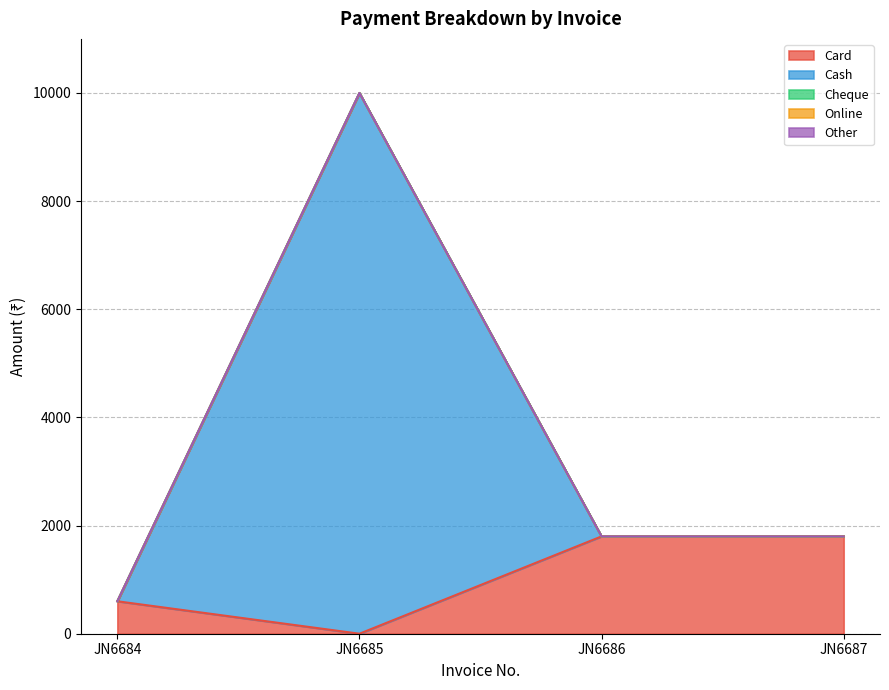

True or false: Online and Cheque cross at least once.

False